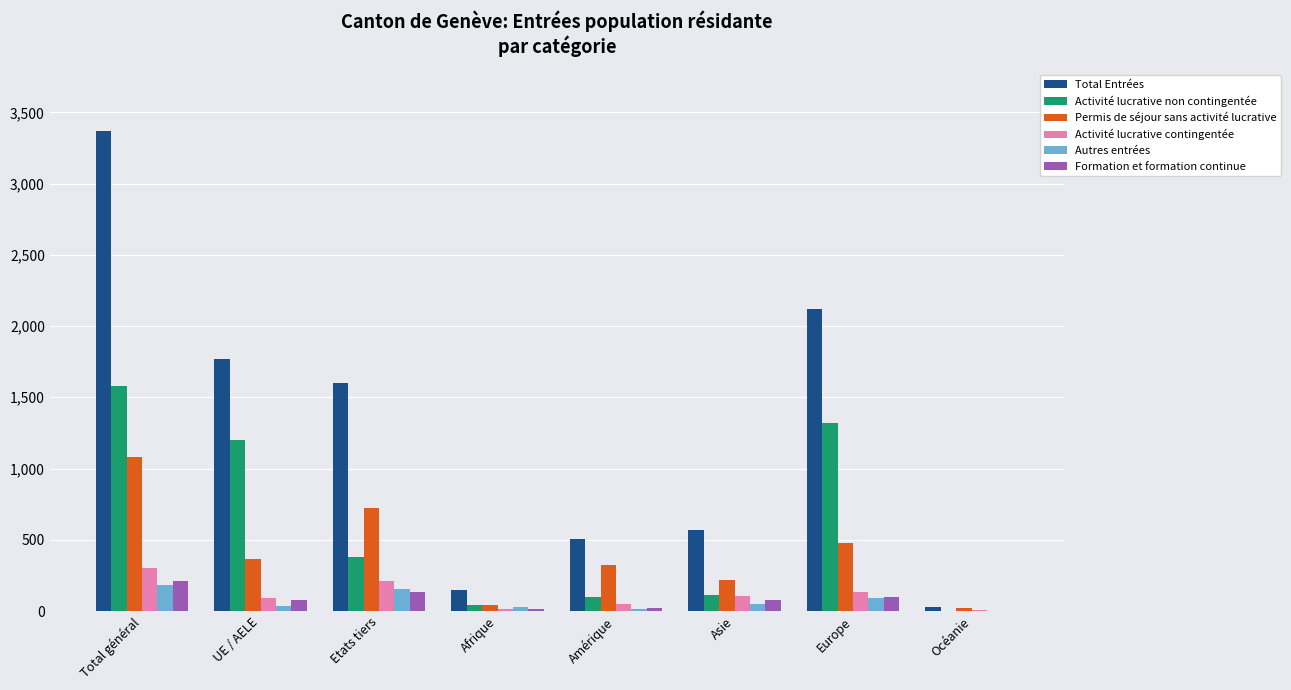

What is the spread (max minus min) of values at UE / AELE?

1734